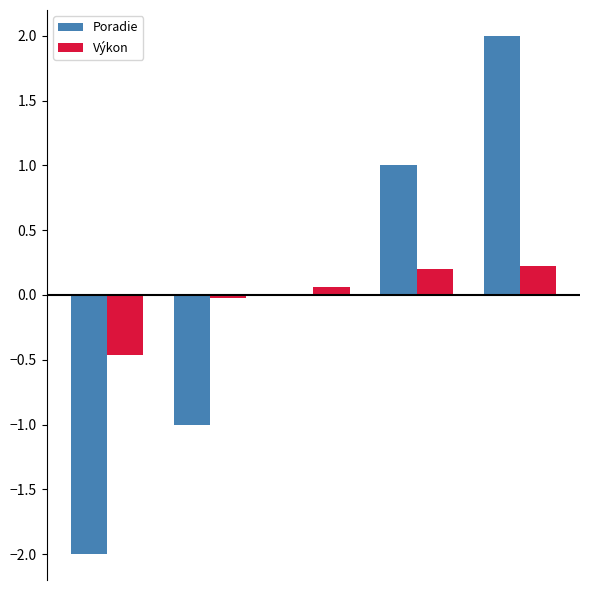

Which series has the largest range (max minus min)?

Poradie